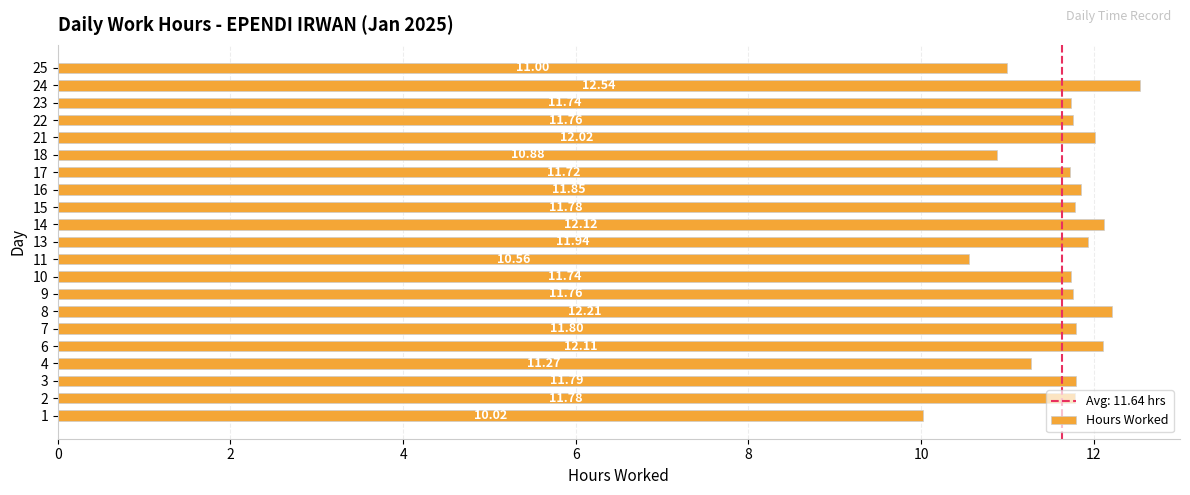

What is the average value?

11.6